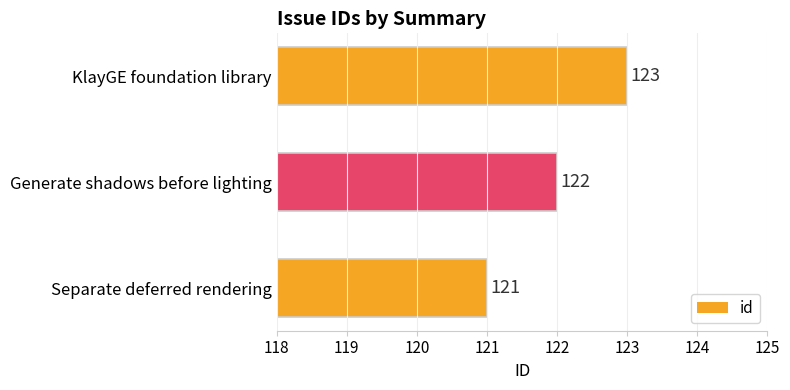

What is the difference between the maximum and minimum values?

2